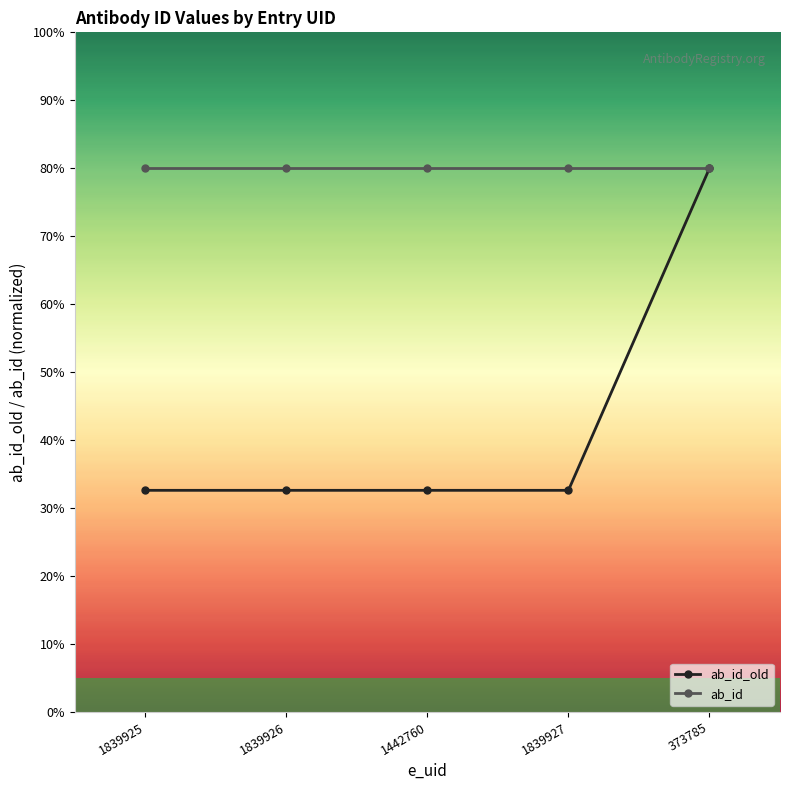

What are all the series names shown in the legend?

ab_id_old, ab_id